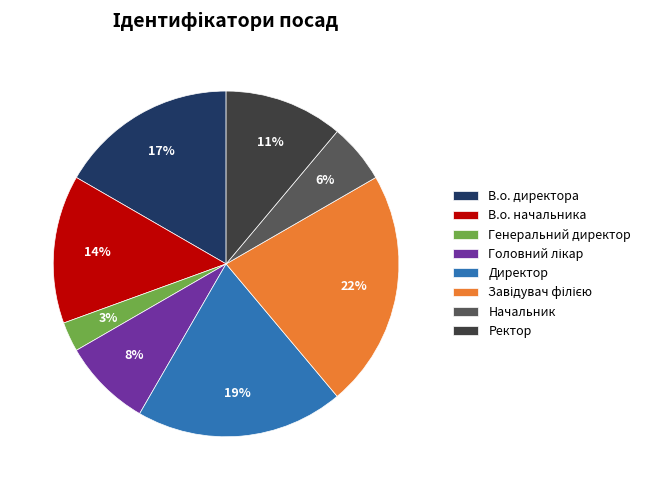

True or false: Генеральний директор accounts for 13% of the total.

False